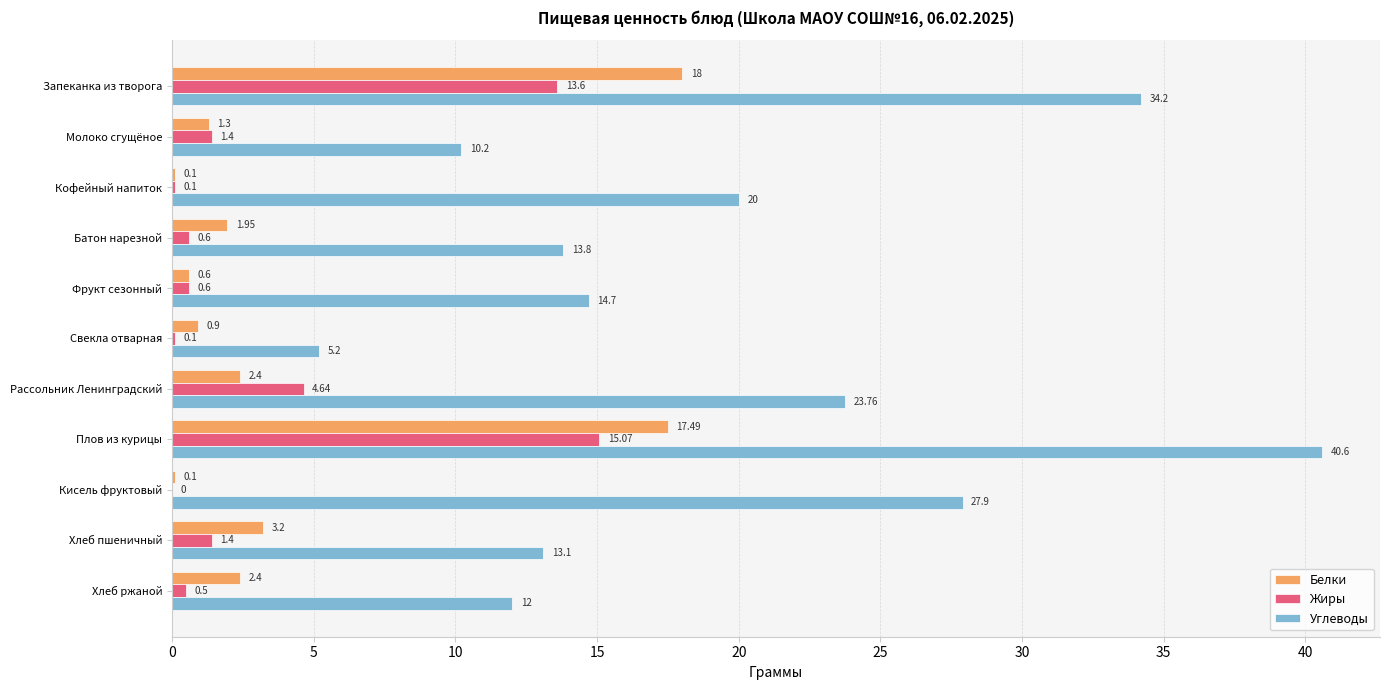

What are all the series names shown in the legend?

Белки, Жиры, Углеводы